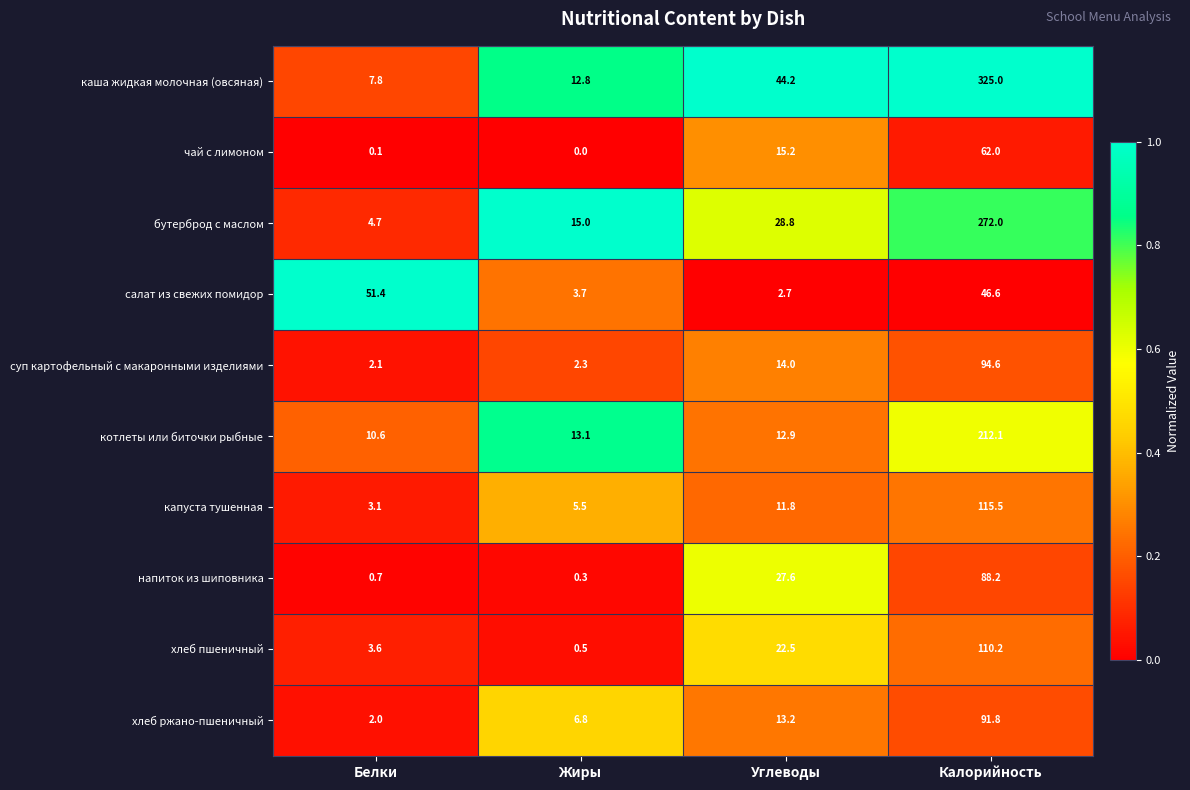

What is the difference between the хлеб ржано-пшеничный values at Углеводы and Жиры?

6.4